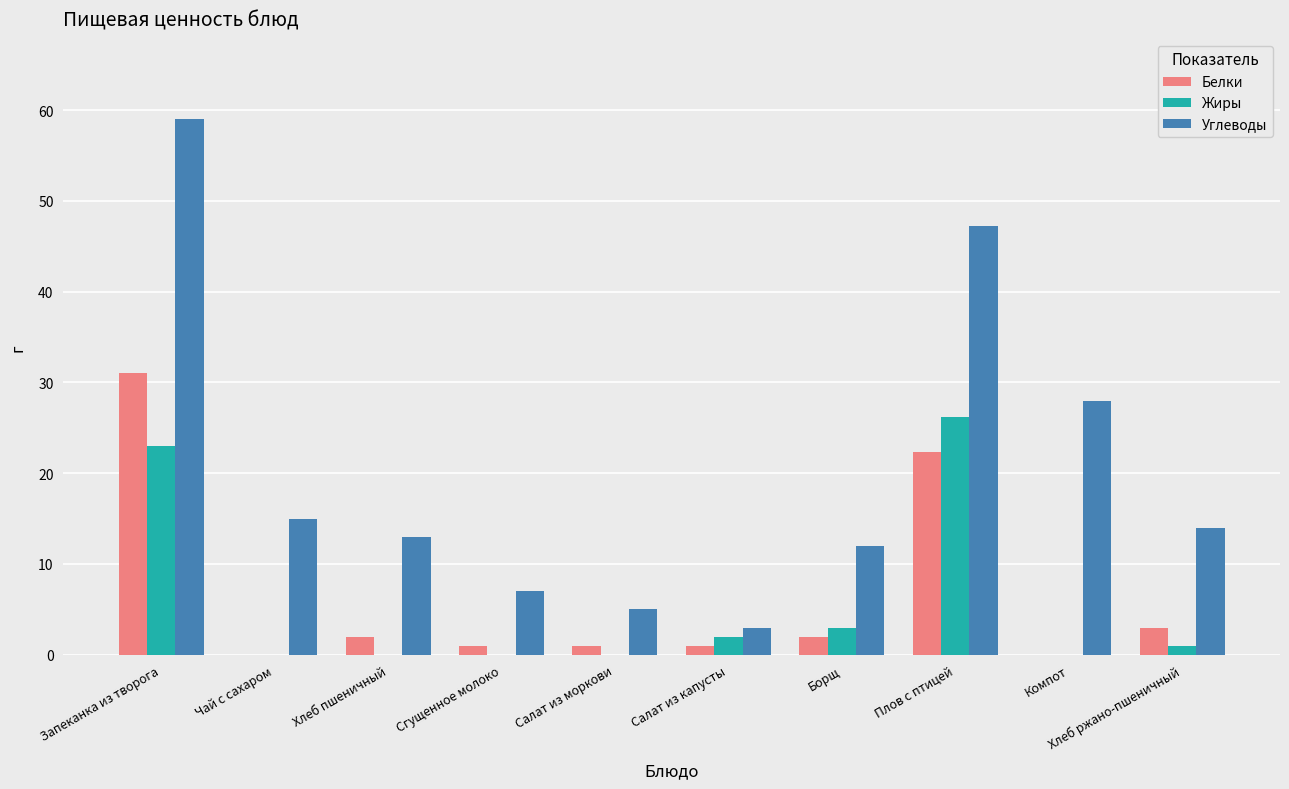

Is the value of Жиры at Хлеб ржано-пшеничный greater than the value of Углеводы at Компот?

No